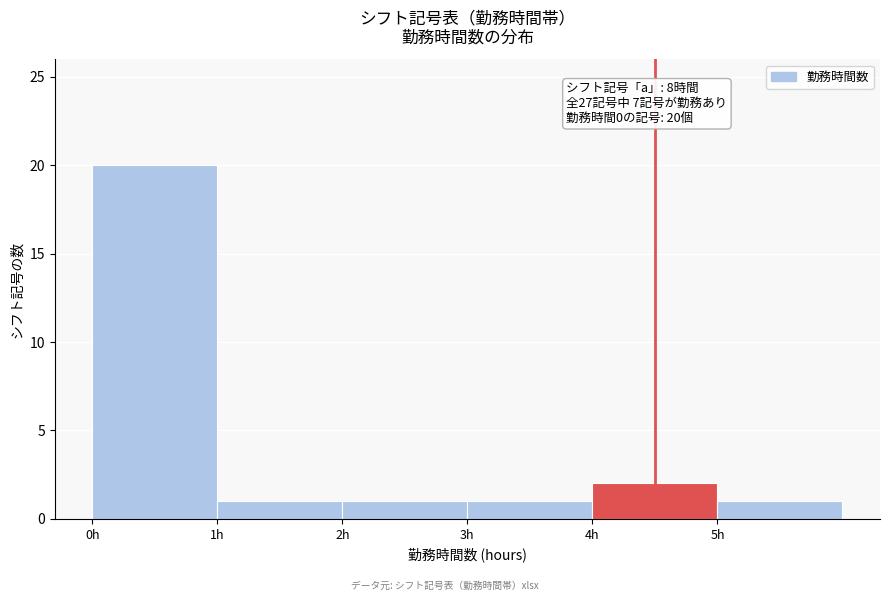

Over which range of the x-axis is the bar tallest?

0 to 1